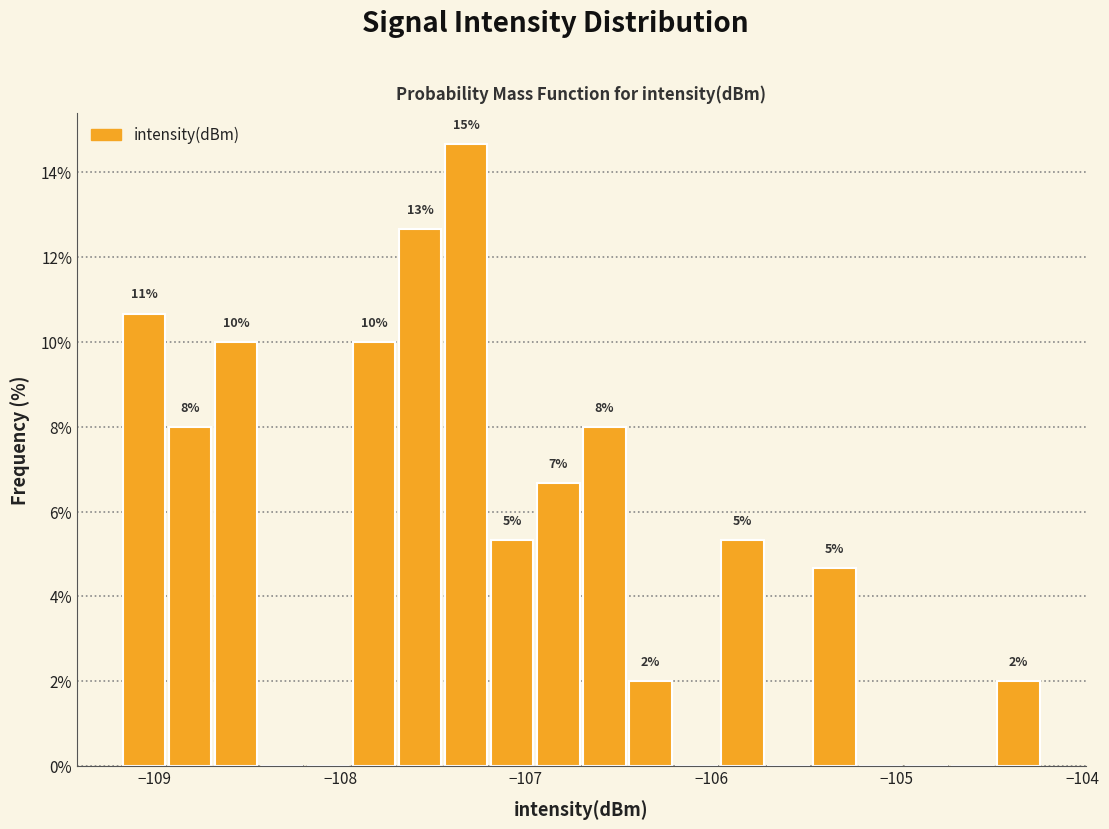

Read against the x-axis, roughly where is the centre of the tallest bar?

-107.3